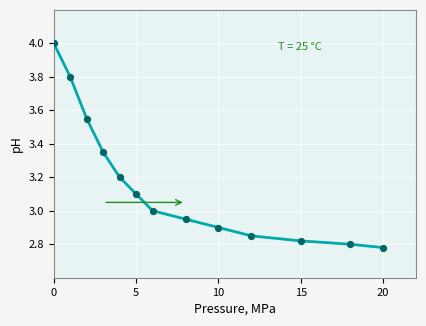

What is the difference between the maximum and minimum values?

1.2